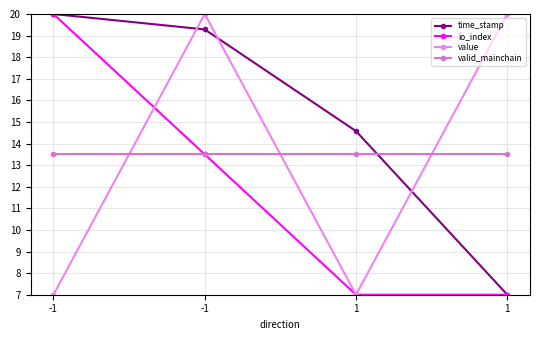

What is the value of the io_index point at the 2nd from the left?

20.0